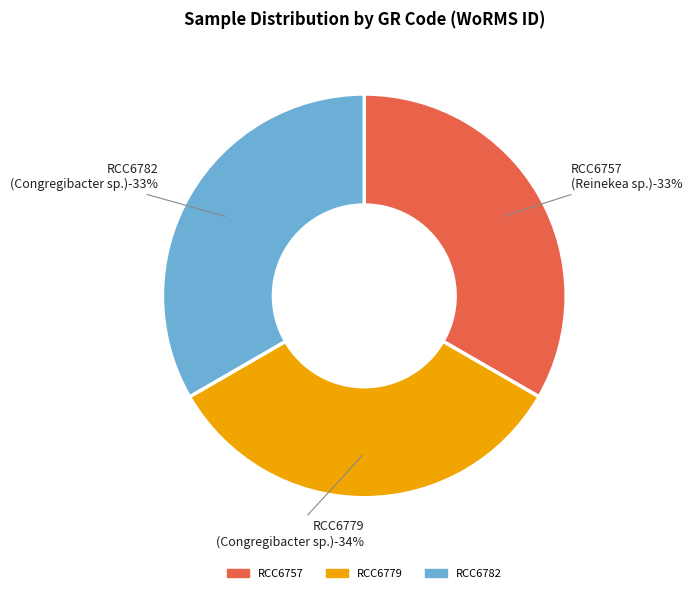

Between RCC6782 and RCC6757, which is larger?

RCC6782